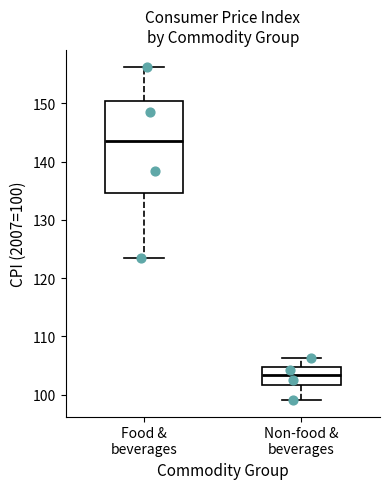

Reading left to right, transcribe this box plot: for each box, give where its median line is, the range the box spans, and where its two whiskers end, as read against the y-axis. The values are not printed on the chart, so give them approximately, as read against the axis.

Food & beverages: median 143, box 135 to 150, whiskers 124 to 156
Non-food & beverages: median 103, box 102 to 105, whiskers 99 to 106